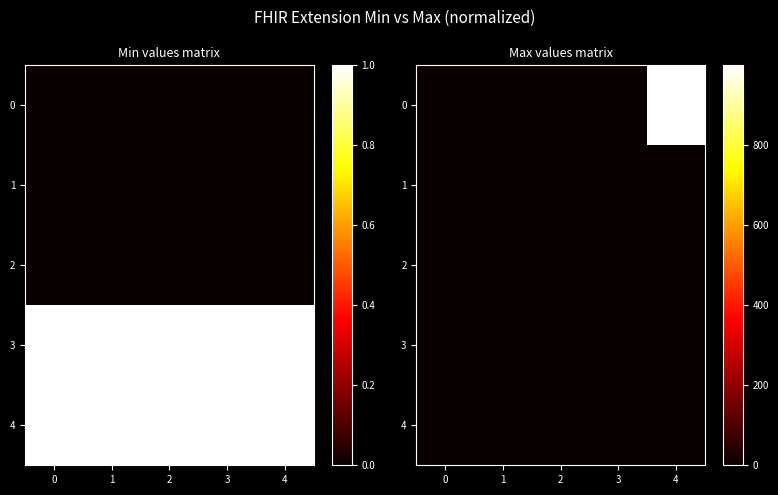

The 2 series shows 0 at 3. True or false?

True